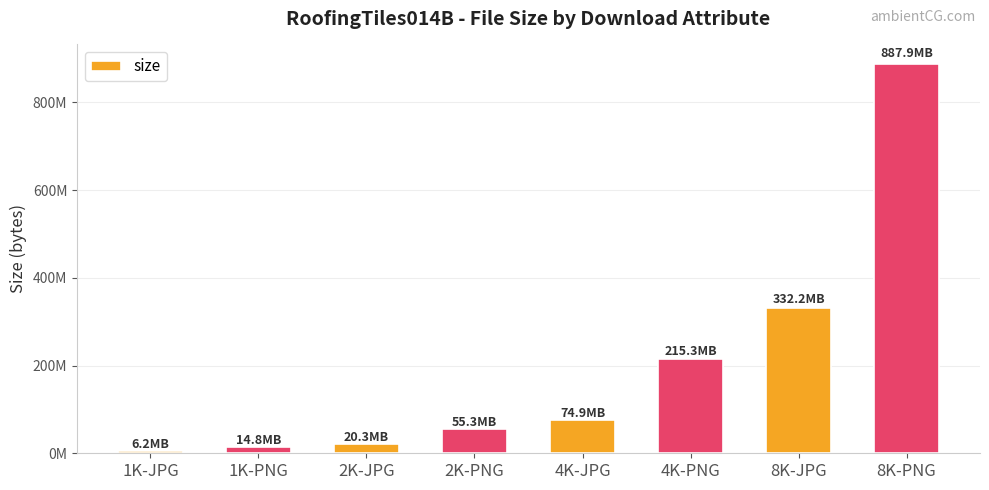

Are the bars horizontal?

No